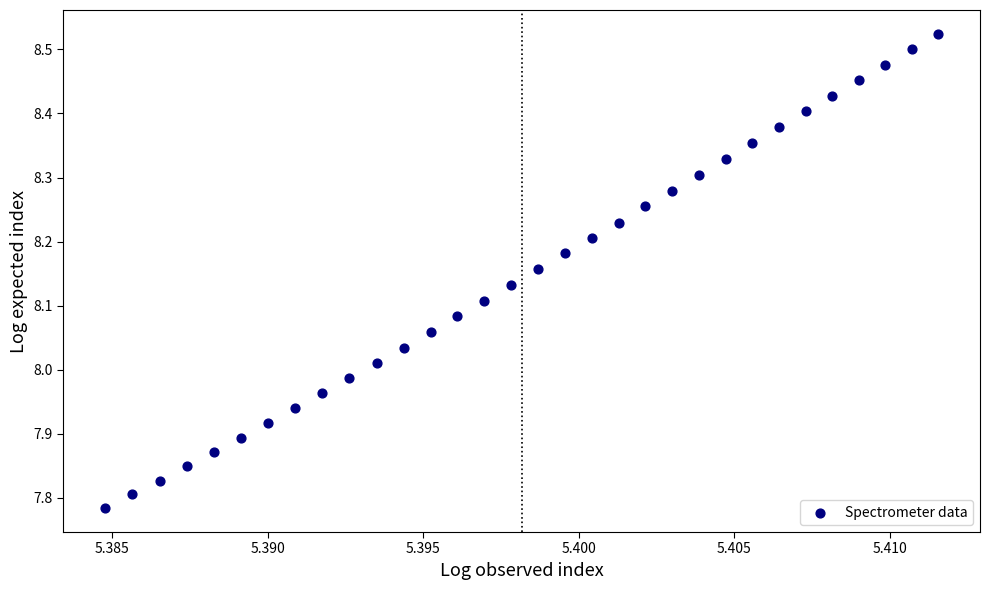

What is the range of Y values (max minus min)?

0.7